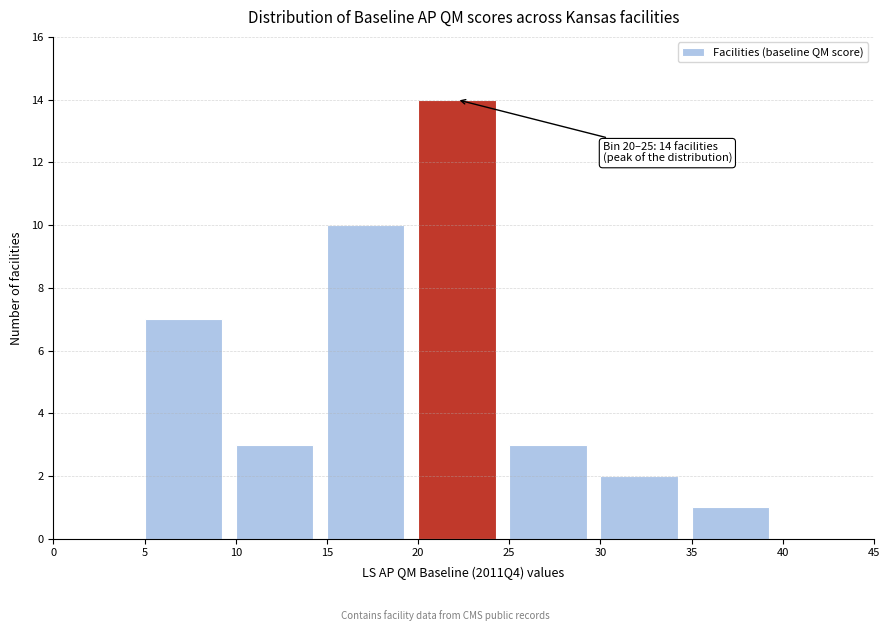

Over which range of the x-axis is the bar tallest?

20 to 25